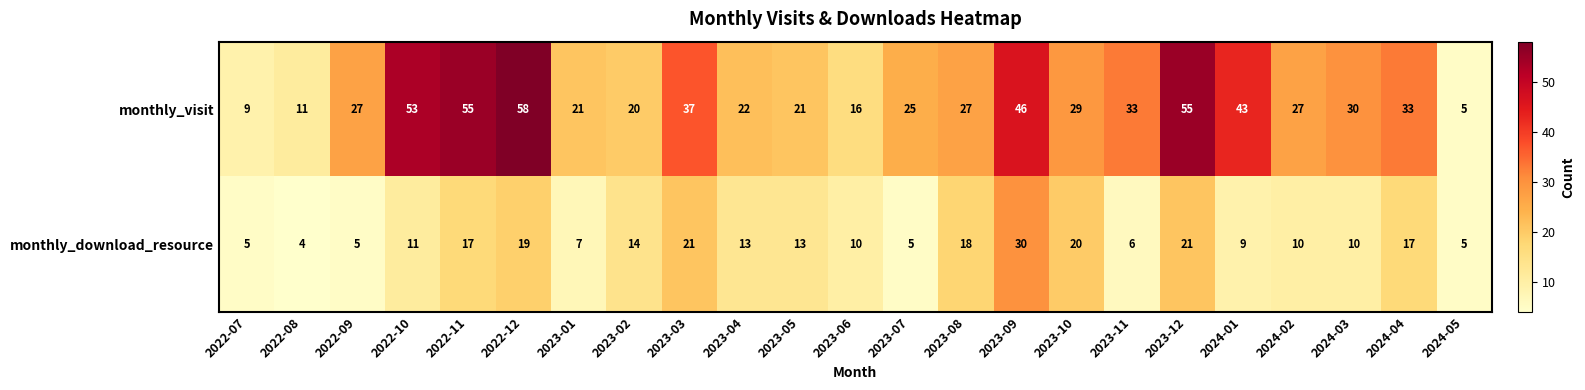

The value of monthly_download_resource at 2024-04 is 28. True or false?

False